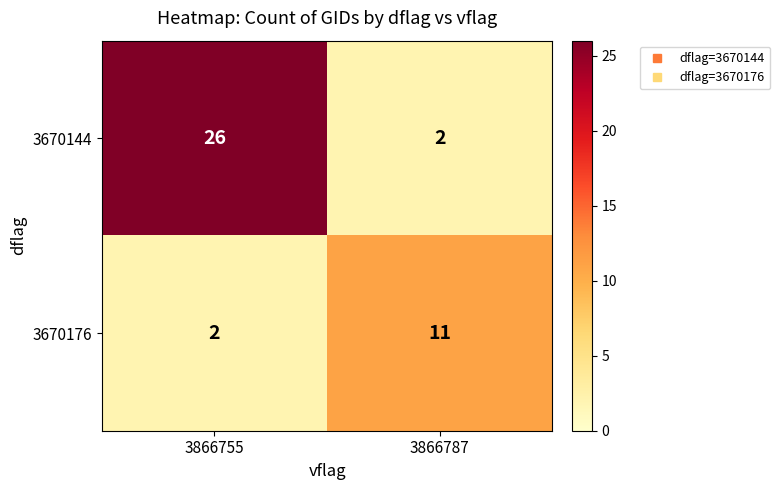

The 3670144 series shows 3 at 3866787. True or false?

False